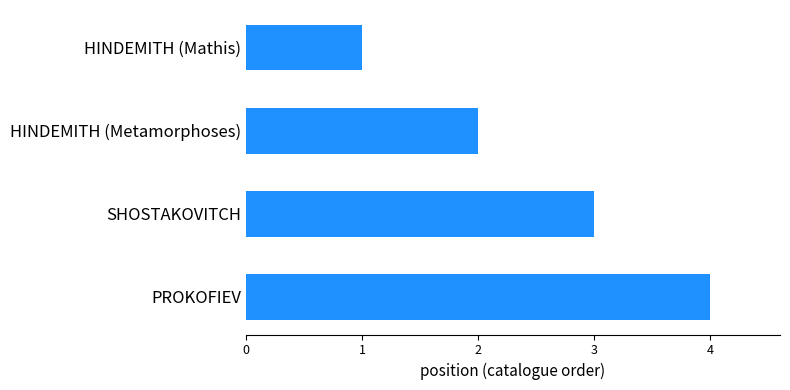

What is the sum of all values?

10